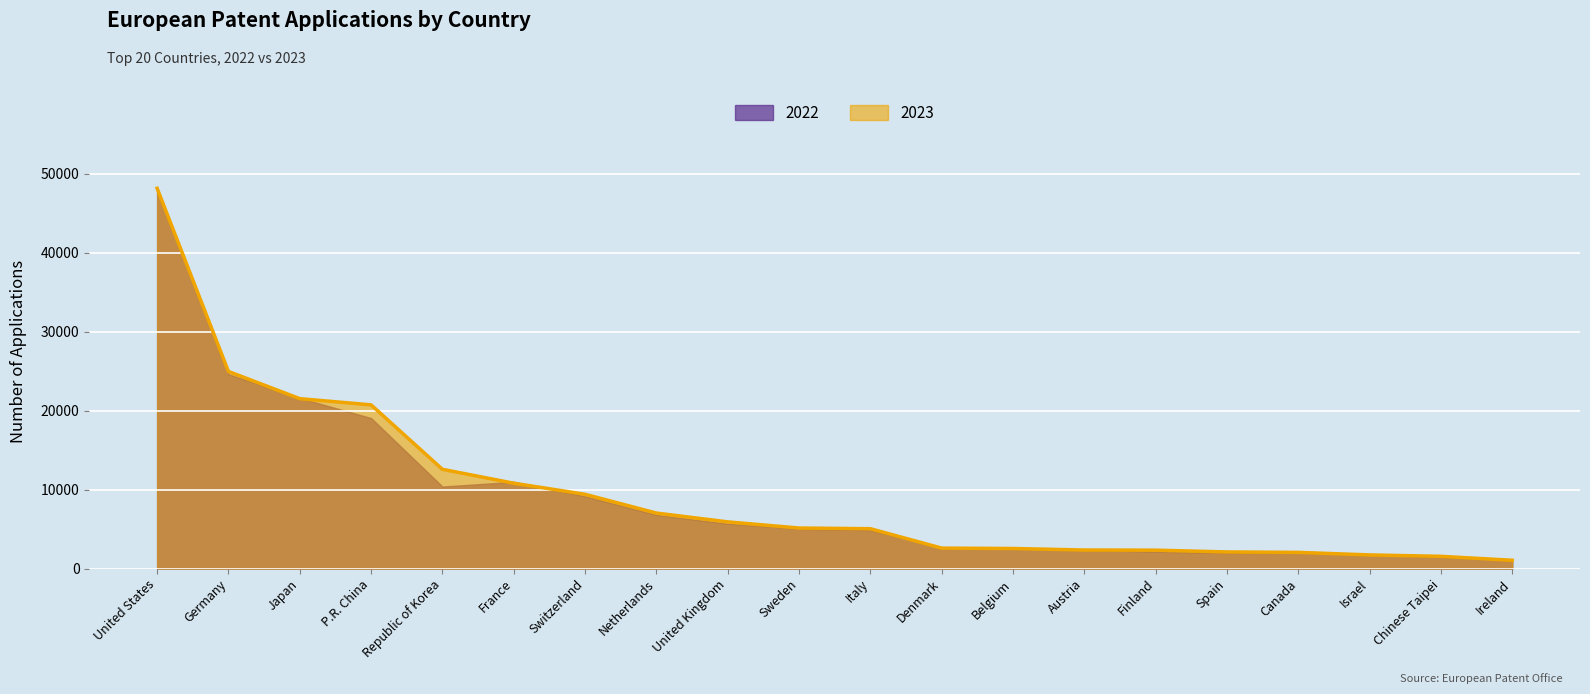

How many times do 2022 and 2023 cross each other?

9